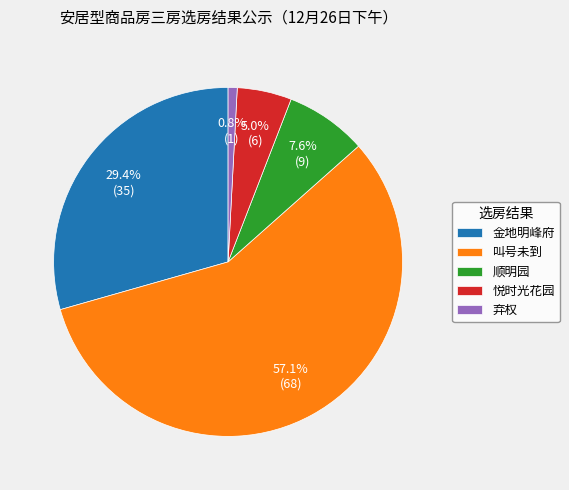

What percentage is the 顺明园 slice, to the nearest percent?

8%